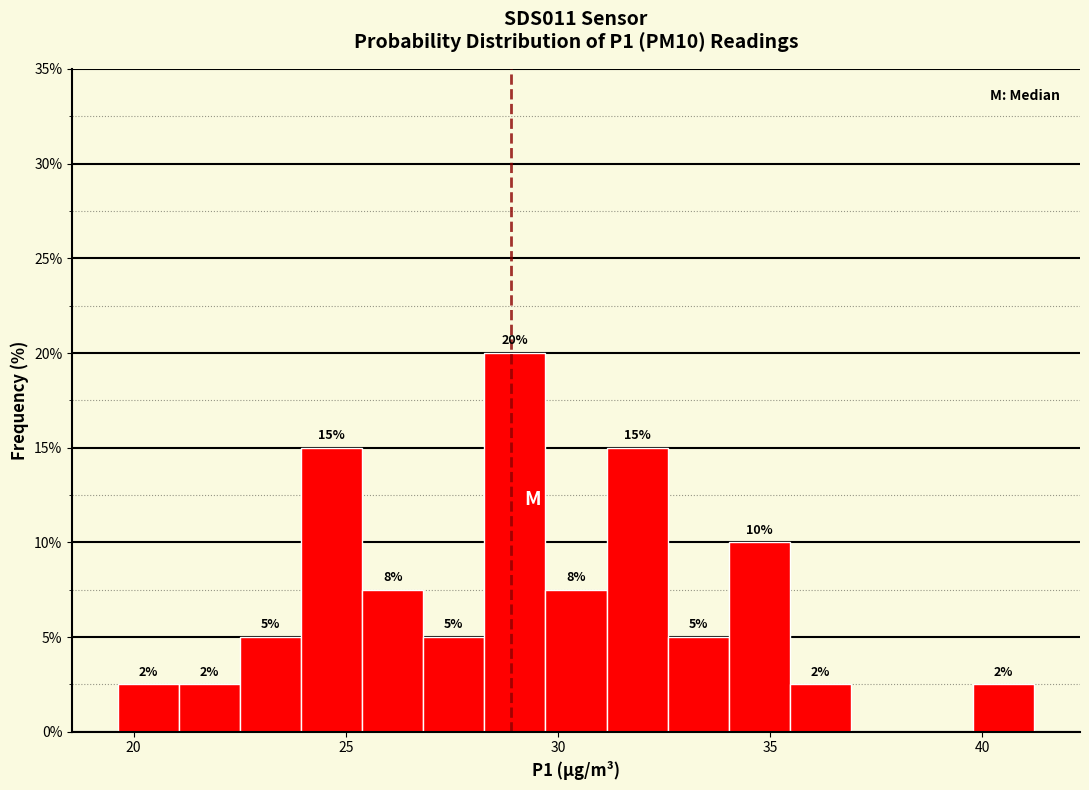

Around what value on the x-axis is the tallest bar? Give the approximate position of its centre, as read against the axis.

29.0